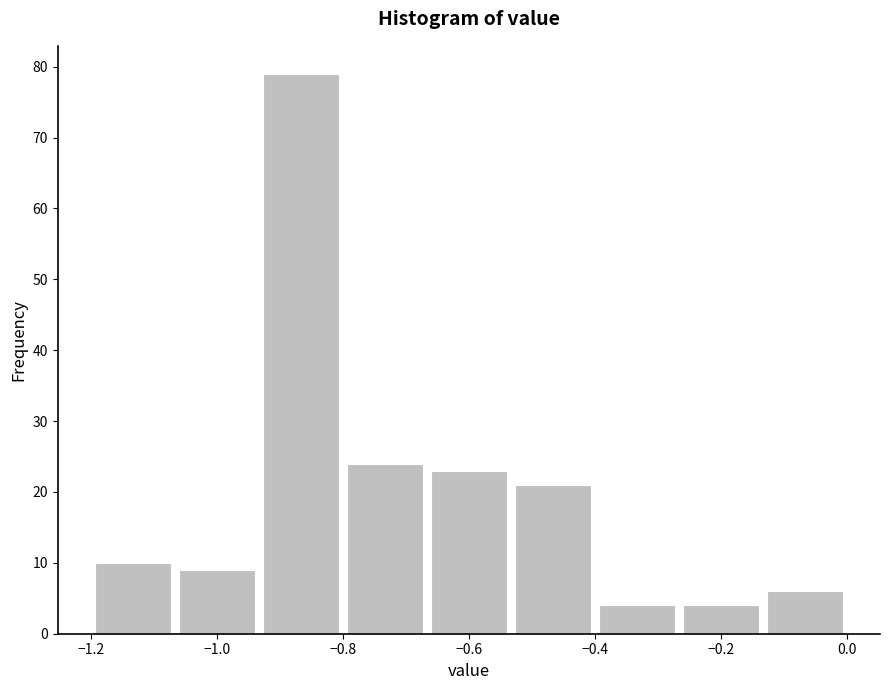

Reading left to right, transcribe this chart: for each bar, give the range it covers on the x-axis and its height. Neither the bar edges nor the heights are printed on the chart, so give them approximately, as read against the axes.

-1.20 to -1.06: 10
-1.06 to -0.94: 9
-0.94 to -0.80: 79
-0.80 to -0.66: 24
-0.66 to -0.54: 23
-0.54 to -0.40: 21
-0.40 to -0.26: 4
-0.26 to -0.14: 4
-0.14 to 0.00: 6